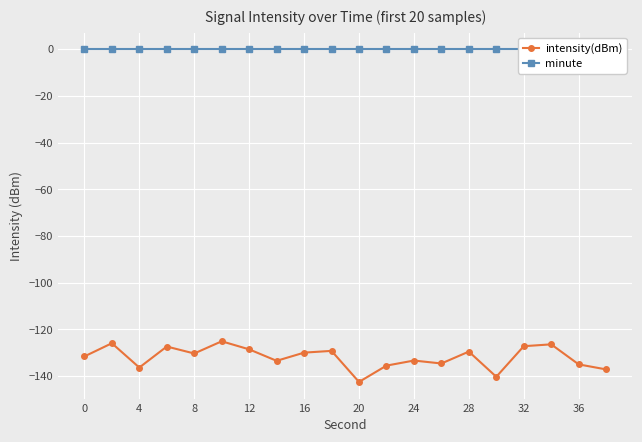

True or false: intensity(dBm) and minute cross at least once.

False